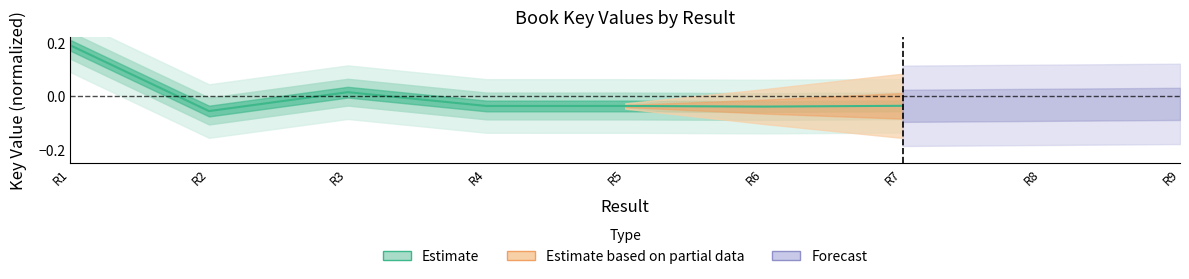

Between R6 and R5, which is larger?

R5